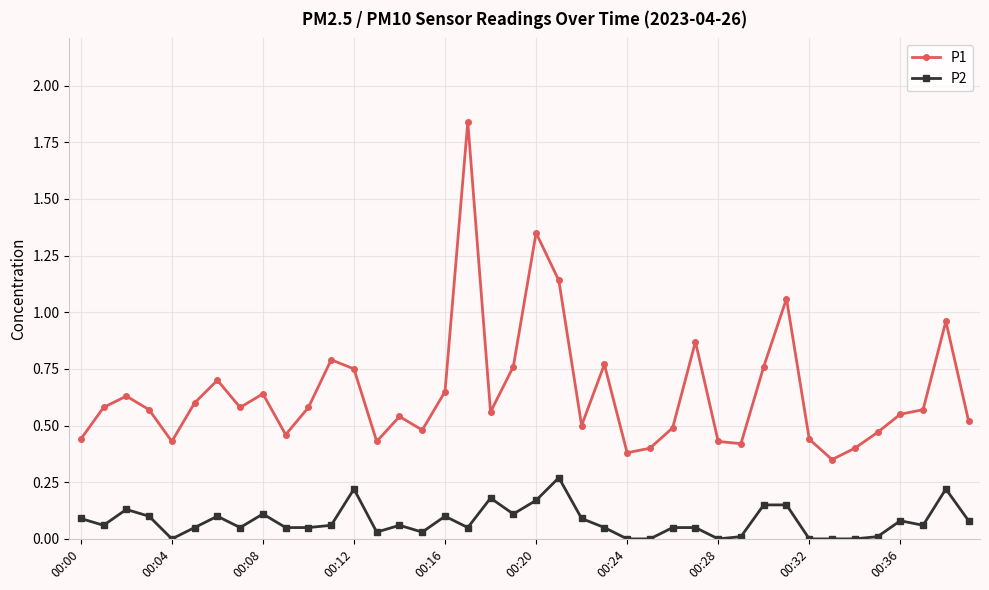

True or false: P1 and P2 cross at least once.

False